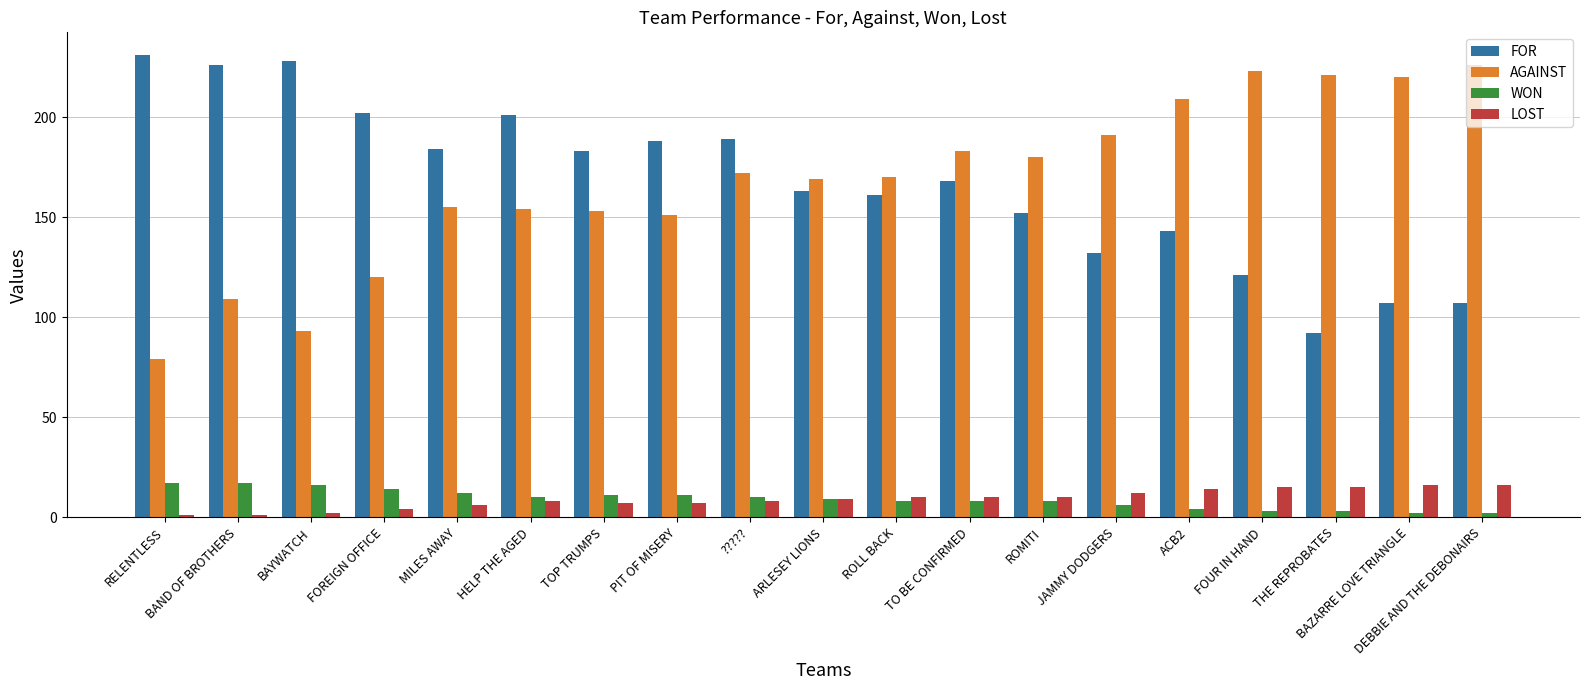

What is the value of the FOR bar at the 15th from the left?

143